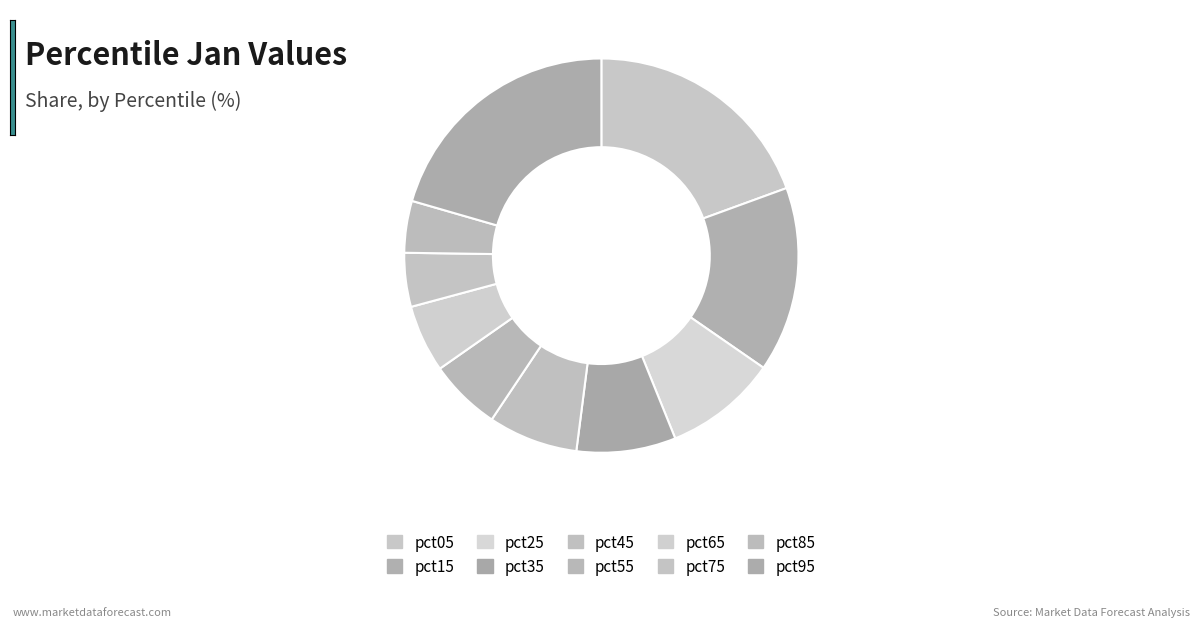

Count the number of slices in the pie.

10